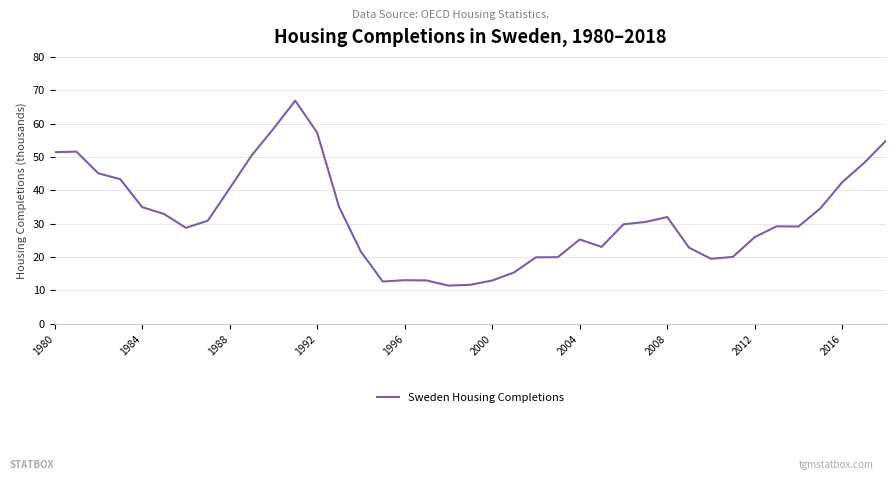

What is the minimum value shown in the chart?

11.5